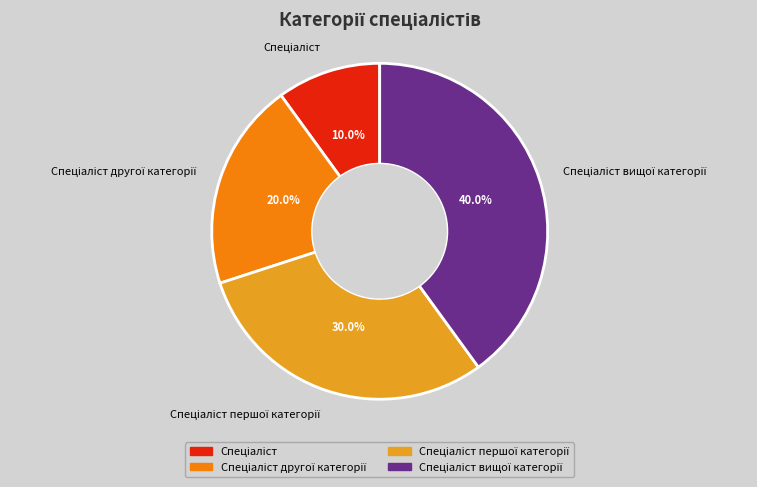

Is there a majority slice in this chart?

No